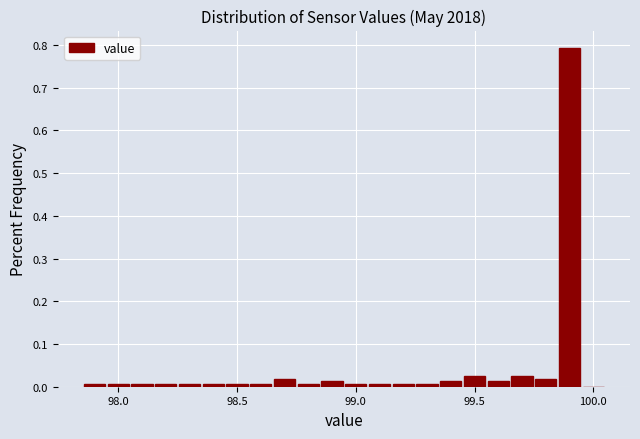

Around what value on the x-axis is the tallest bar? Give the approximate position of its centre, as read against the axis.

99.90